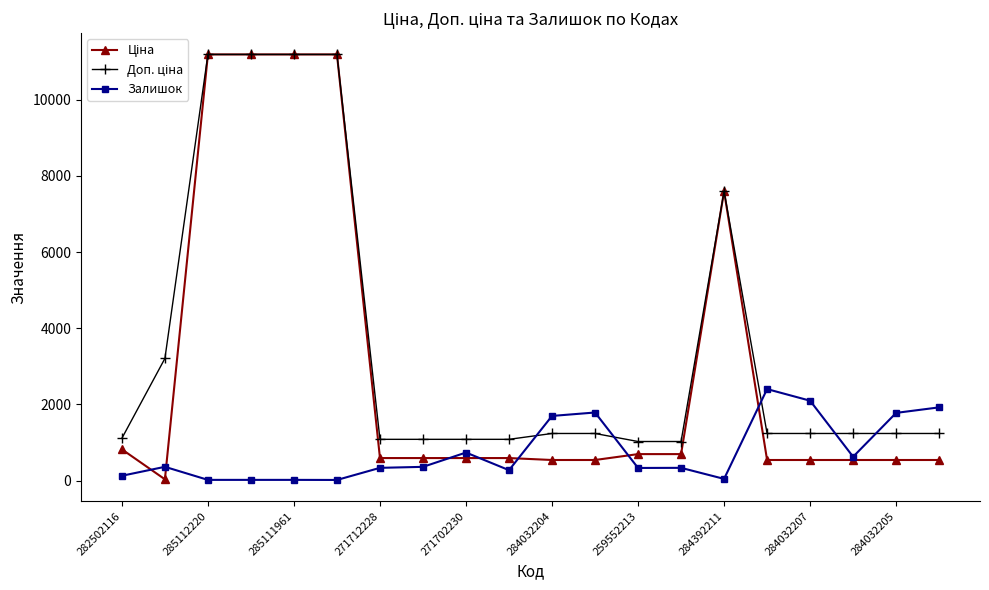

At how many categories does at least one series exceed 2861?

6